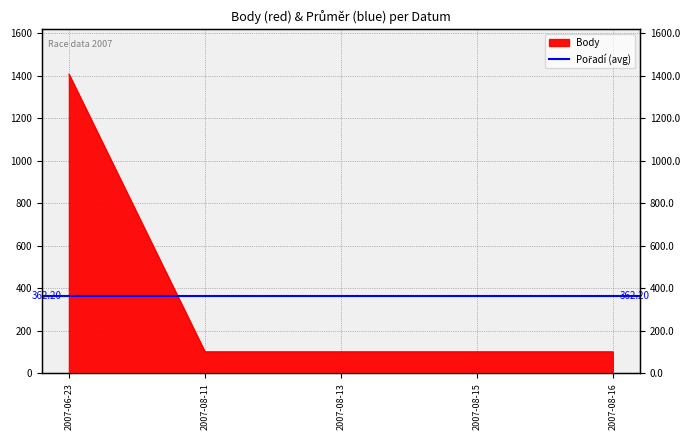

What is the average value?

362